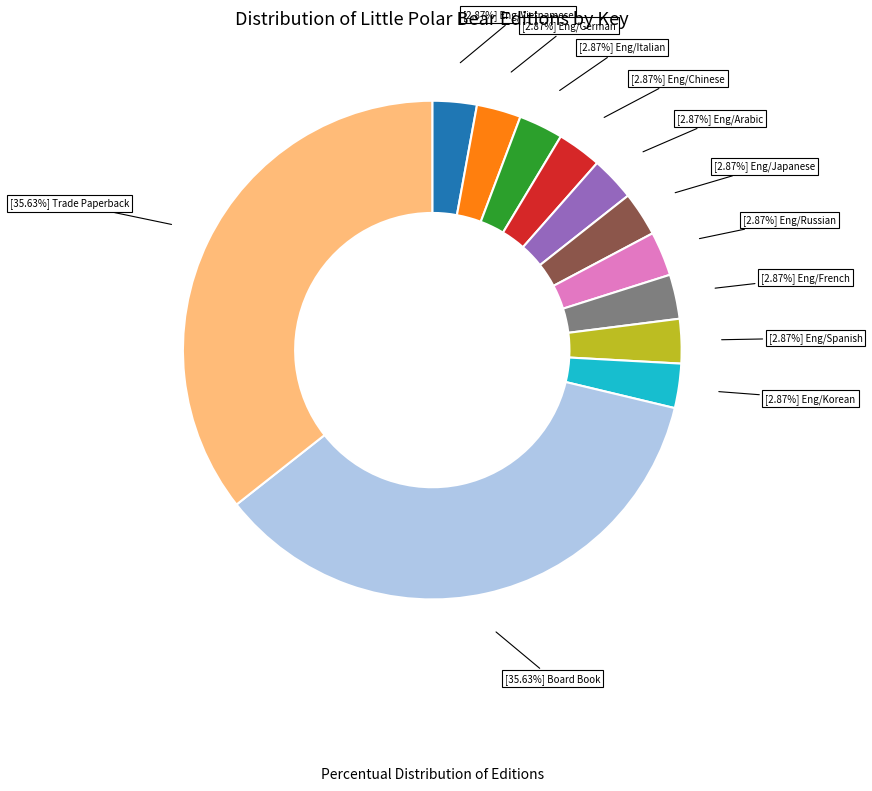

To the nearest percent, what is the difference between the largest and smallest slice percentages?

33%